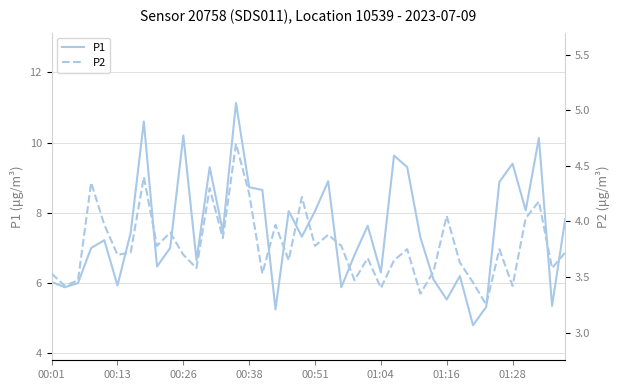

What is the greatest value displayed?

11.1